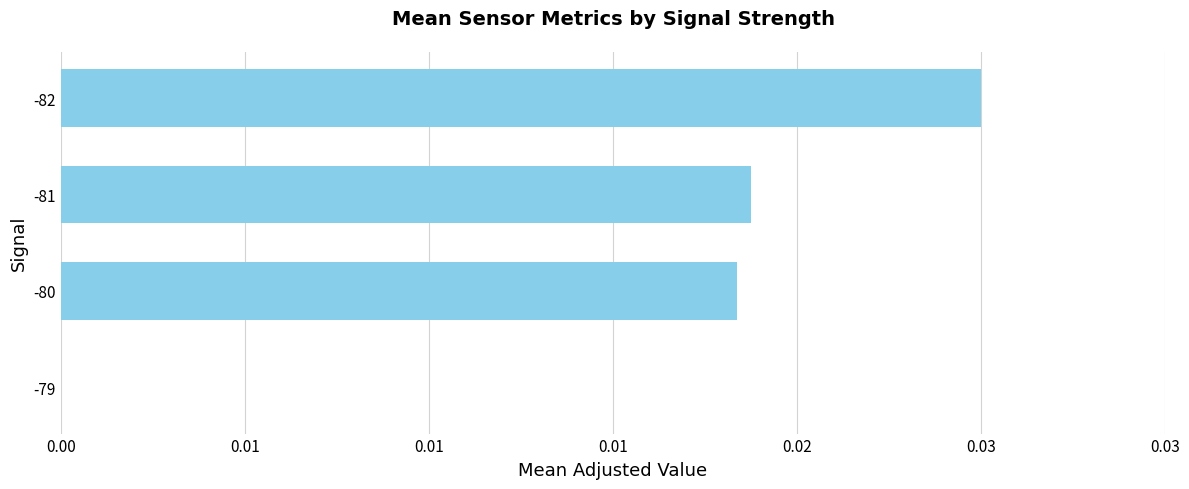

Are the bars horizontal?

Yes